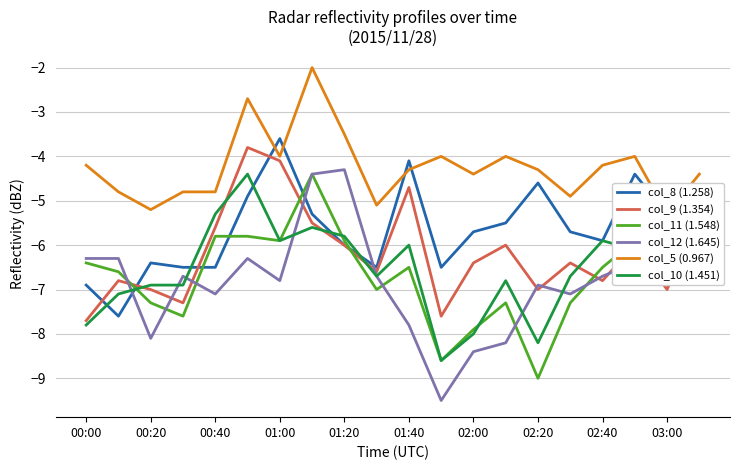

What is the value of the col_12 (1.645) point at the 13th from the left?

-8.4